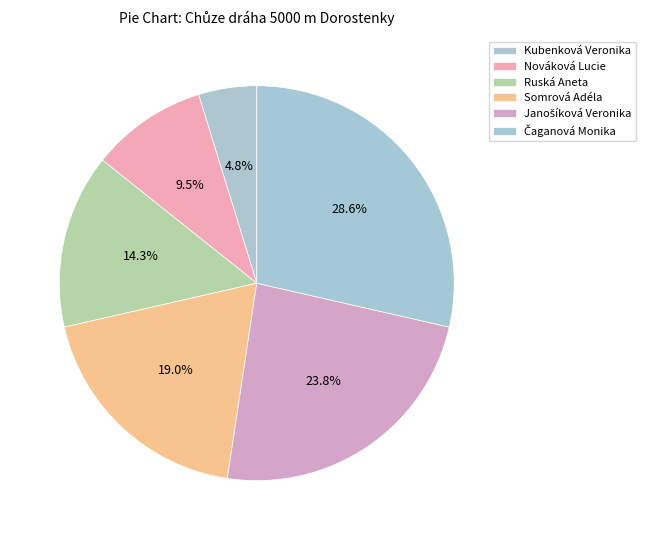

How many slices are in this pie chart?

6